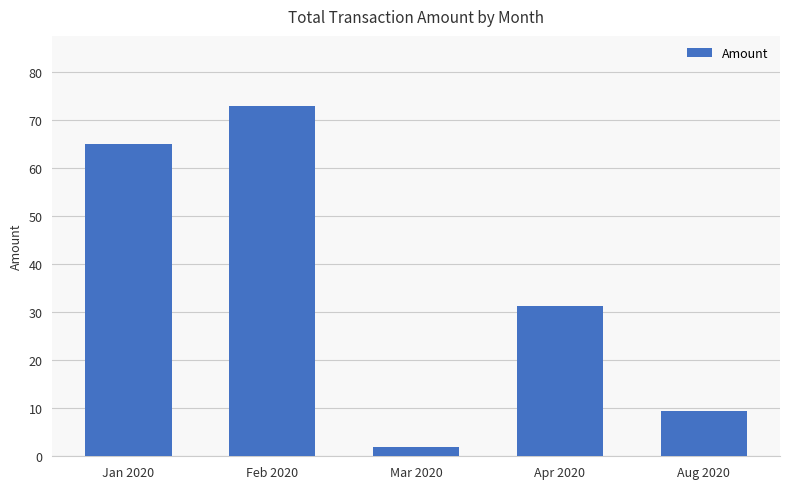

Read the value at Feb 2020.

73.0